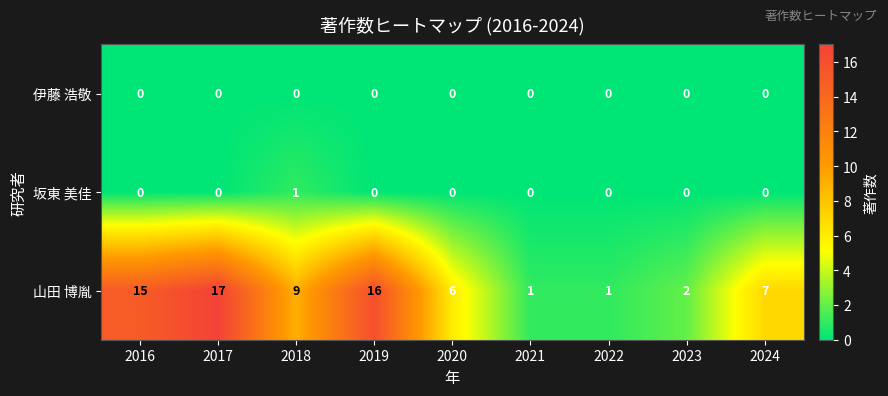

Which series has the widest spread of values?

山田 博胤